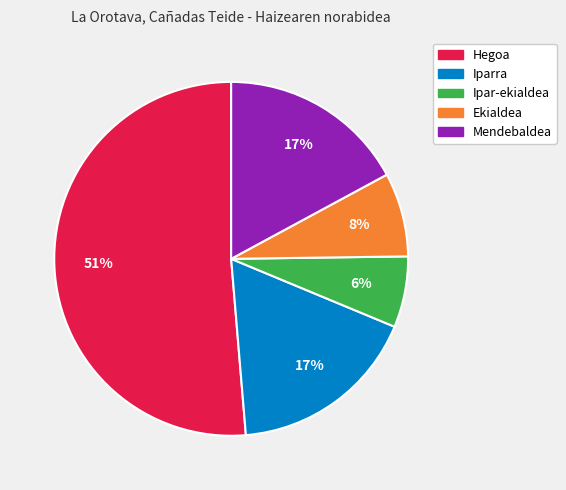

Does any single category account for the majority?

Yes